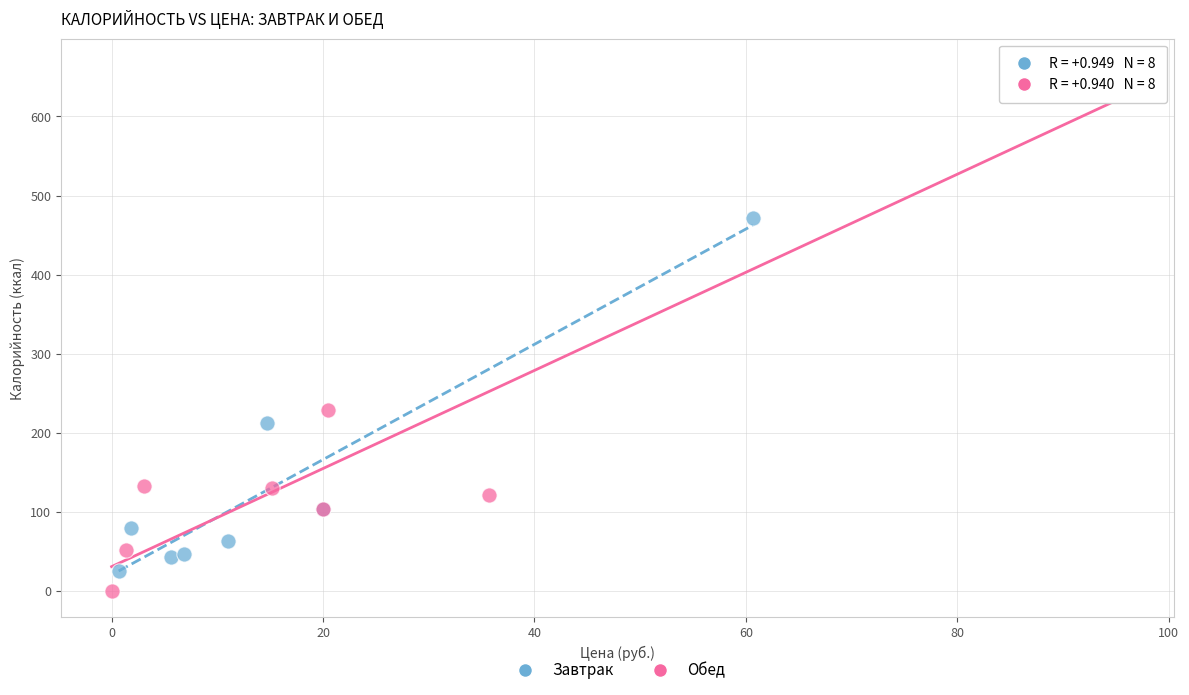

Which series reaches the minimum Y coordinate?

Обед